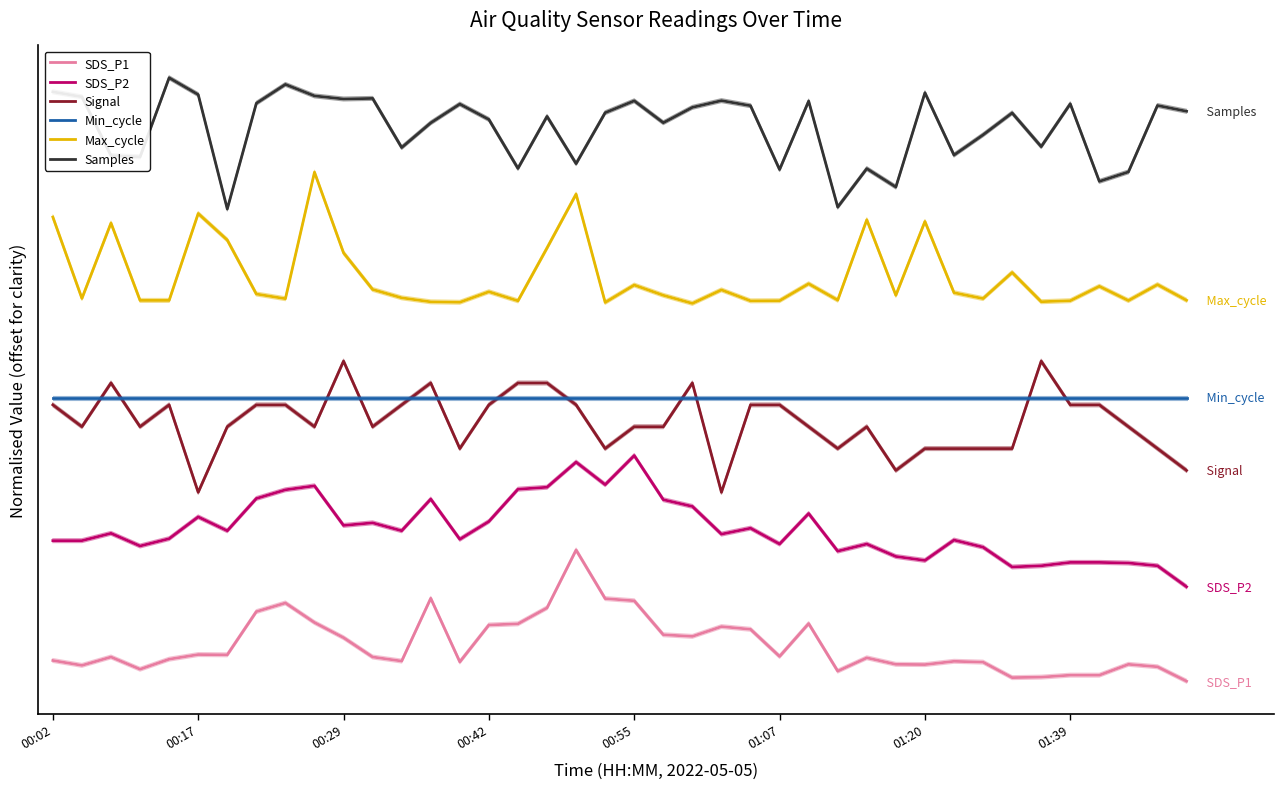

What is the difference between the maximum and second lowest values in the Max_cycle series?

1.0